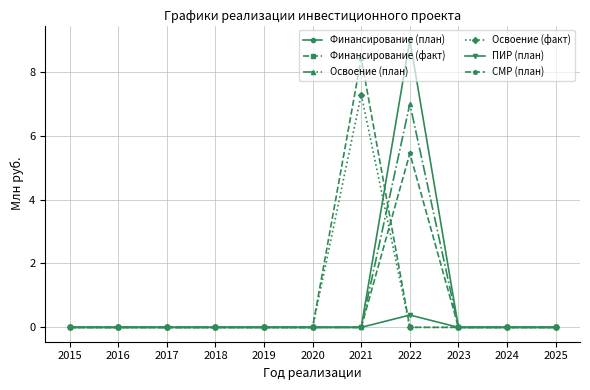

What is the sum of all Финансирование (план) values?

9.0